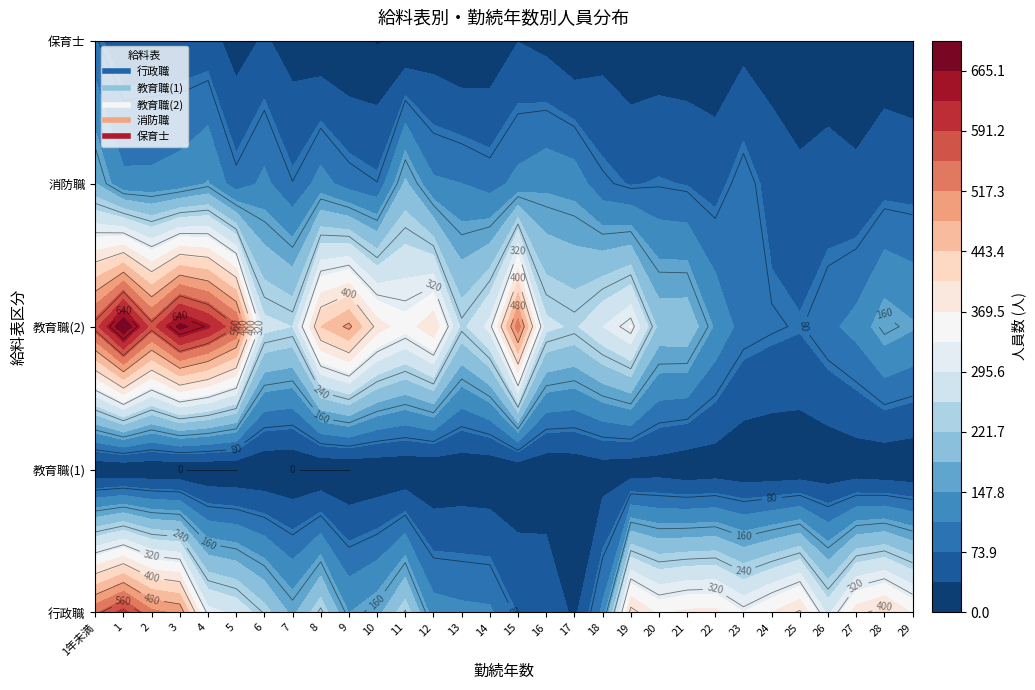

The value of 行政職 at 4 is 536. True or false?

False